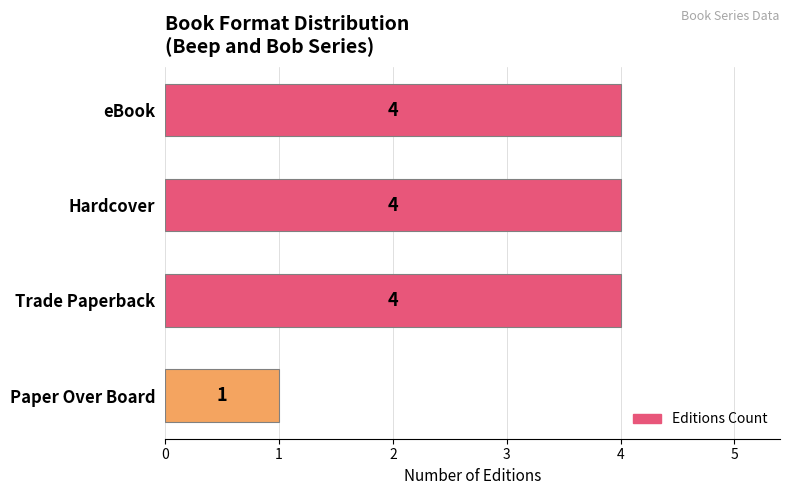

The value at eBook is 4. True or false?

True